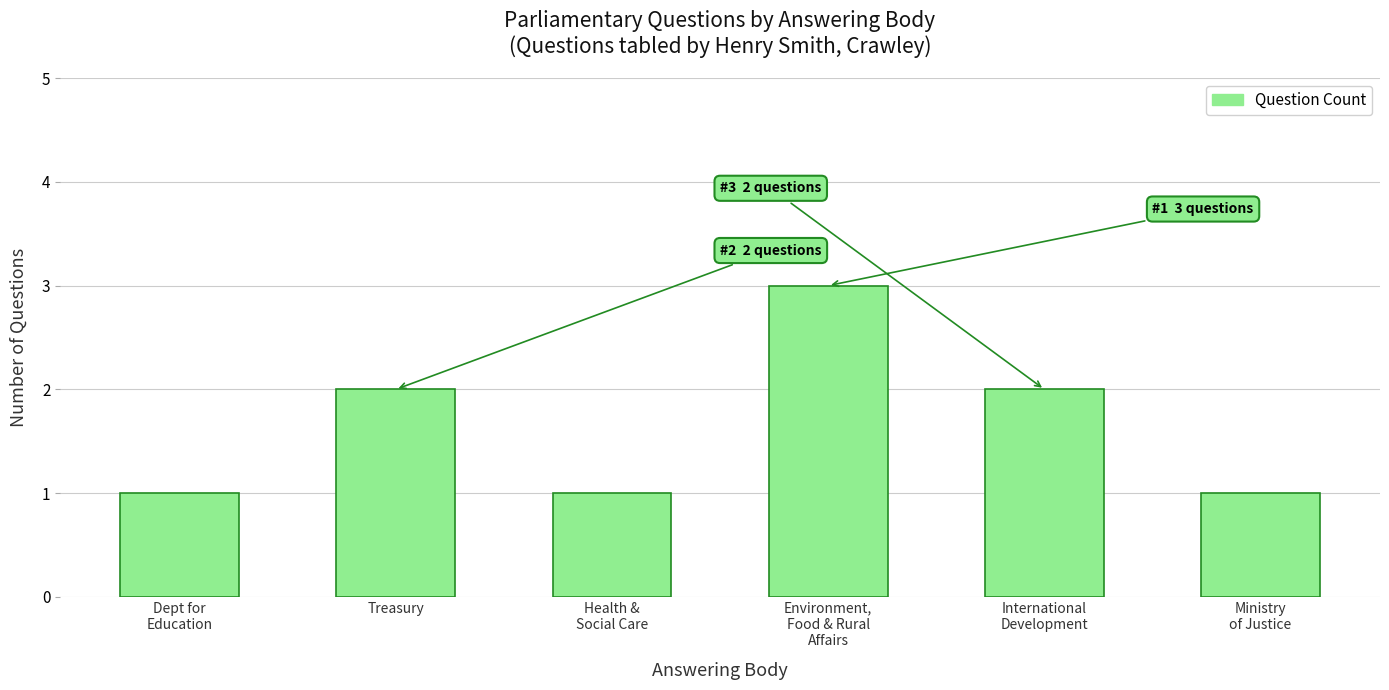

What is the sum of all values?

10